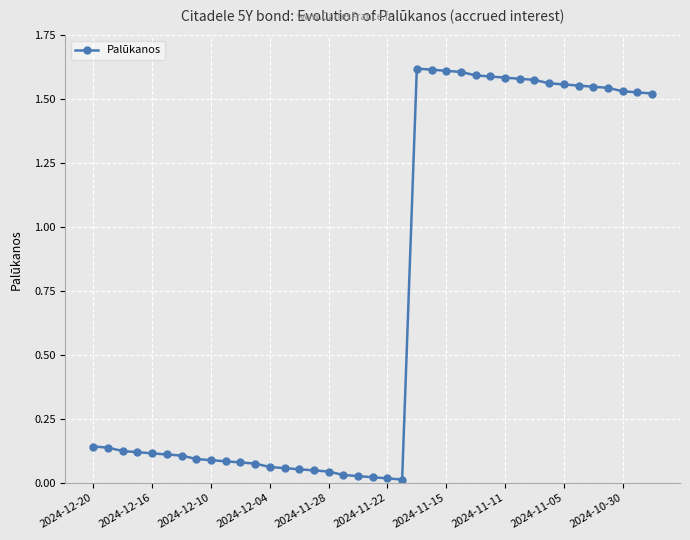

Does the chart have visible grid lines?

Yes